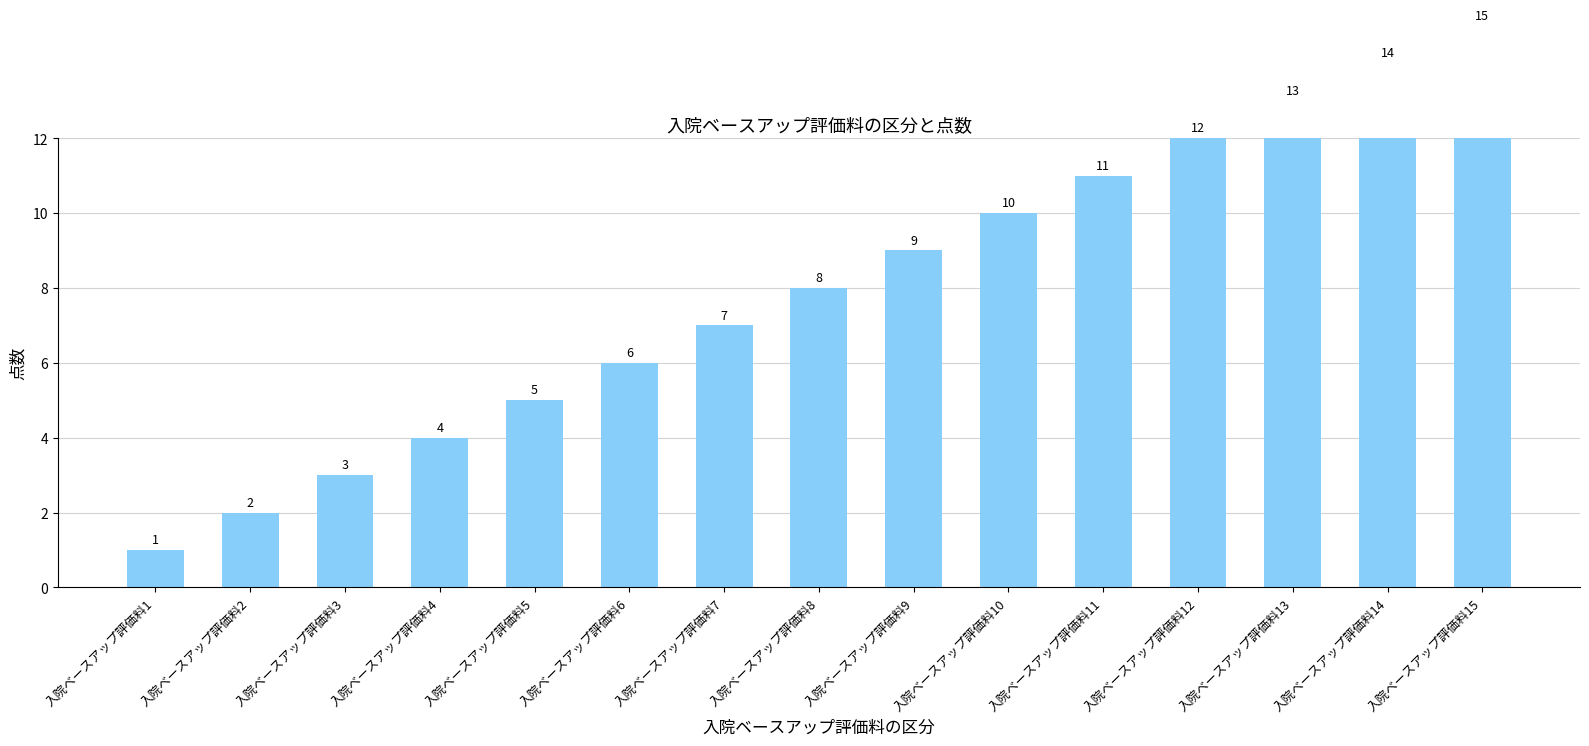

Reading right to left, extract all data points from this chart.

入院ベースアップ評価料15=15	入院ベースアップ評価料14=14	入院ベースアップ評価料13=13	入院ベースアップ評価料12=12	入院ベースアップ評価料11=11	入院ベースアップ評価料10=10	入院ベースアップ評価料9=9	入院ベースアップ評価料8=8	入院ベースアップ評価料7=7	入院ベースアップ評価料6=6	入院ベースアップ評価料5=5	入院ベースアップ評価料4=4	入院ベースアップ評価料3=3	入院ベースアップ評価料2=2	入院ベースアップ評価料1=1